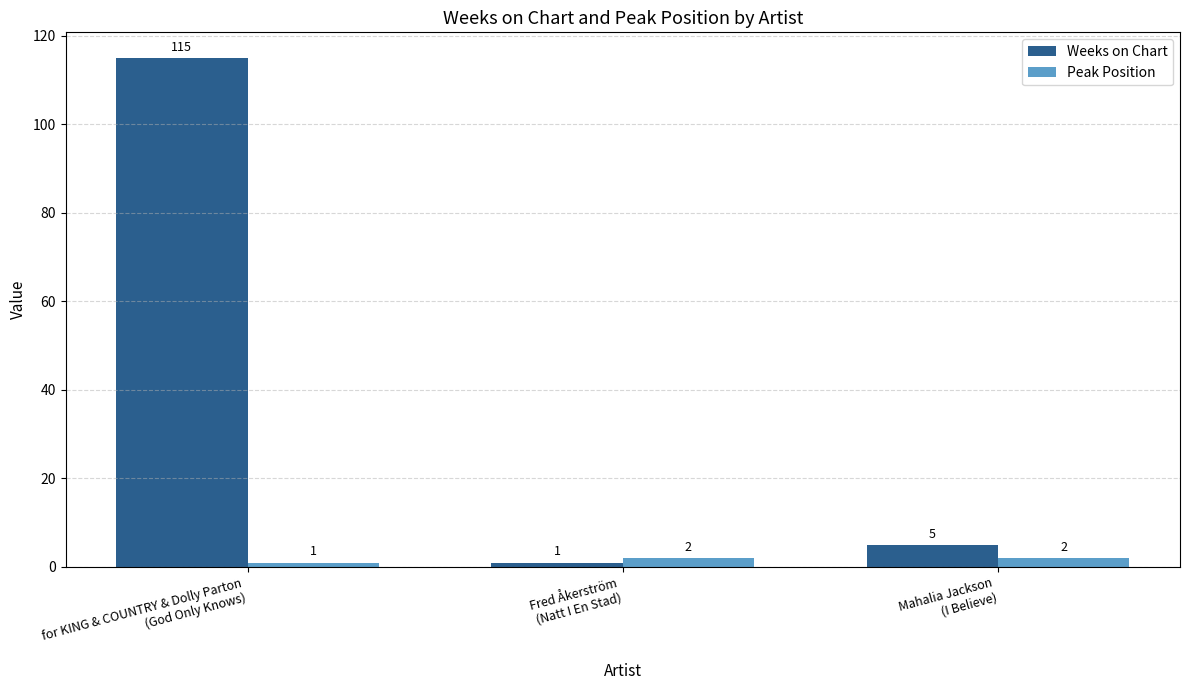

Which series has the largest range (max minus min)?

Weeks on Chart